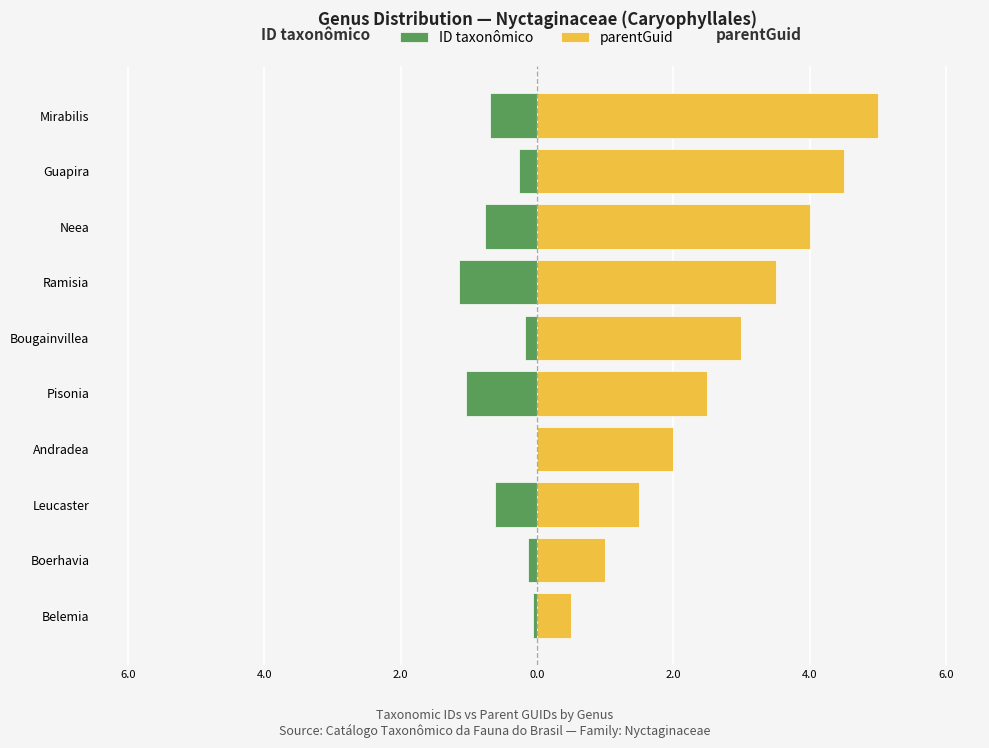

Is it true that ID taxonômico equals -0.6 at Leucaster?

True